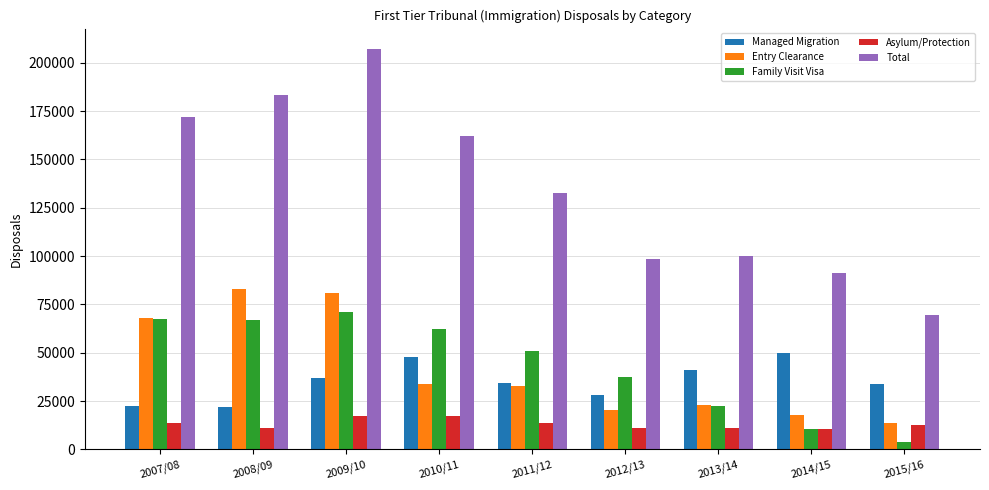

Which series has the largest total across all categories?

Total